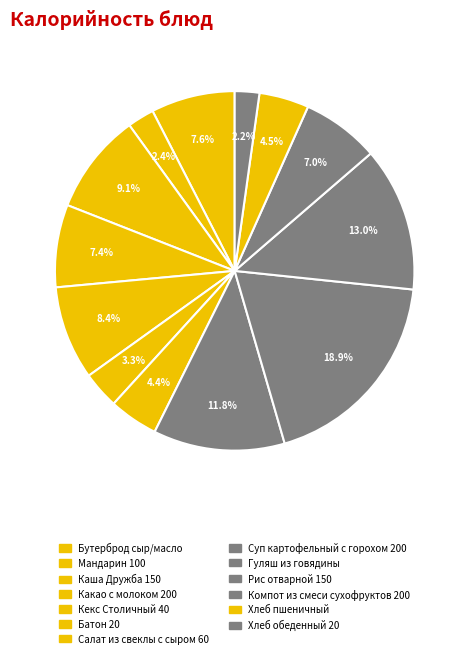

What is the ratio of the value at Кекс Столичный 40 to the value at Хлеб пшеничный?

1.9